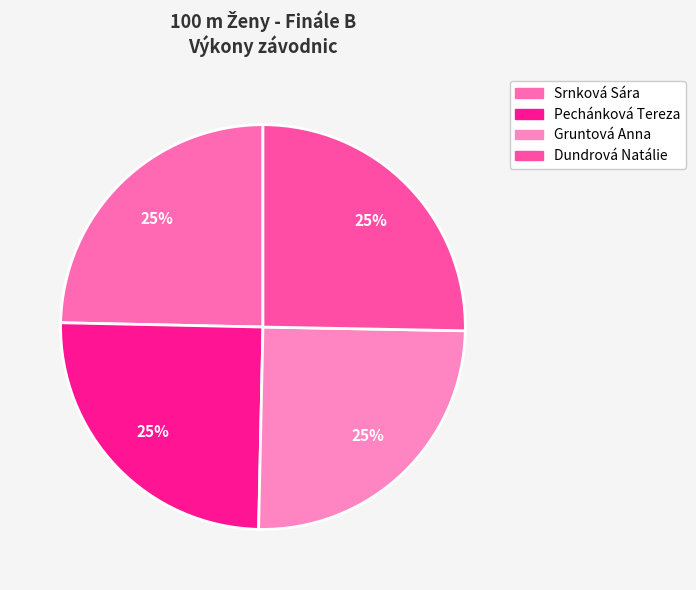

To the nearest percent, what is the combined percentage of Gruntová Anna and Dundrová Natálie?

50%